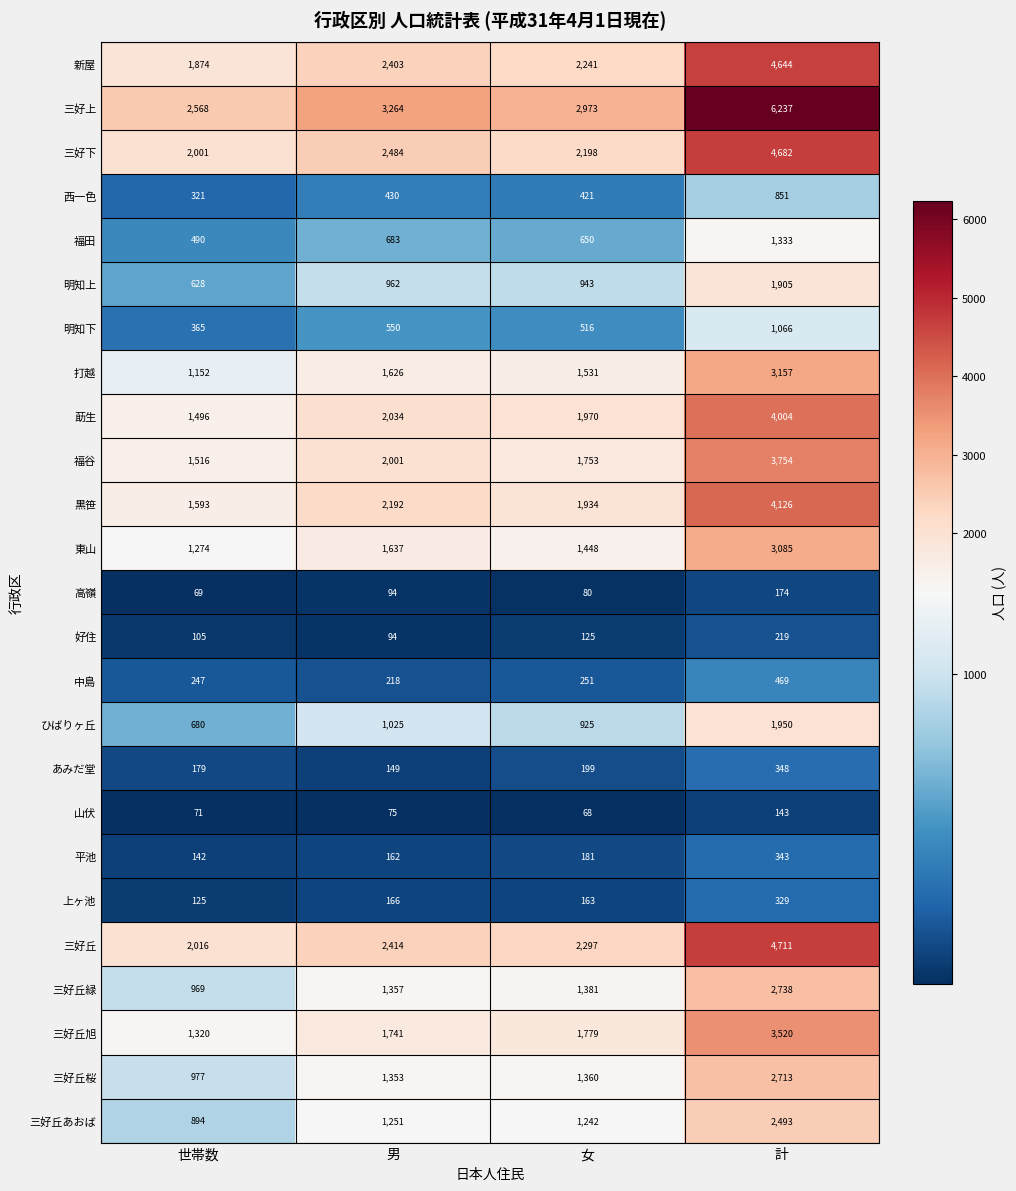

Is it true that 三好下 equals 1473 at 女?

False